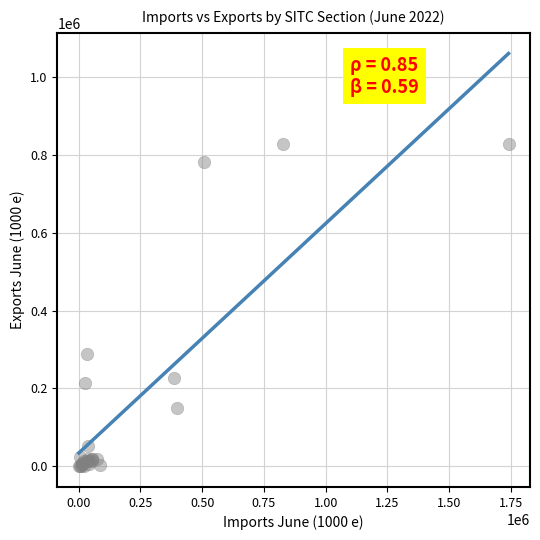

What Y value in the scatter plot is closest to 414415?

289609